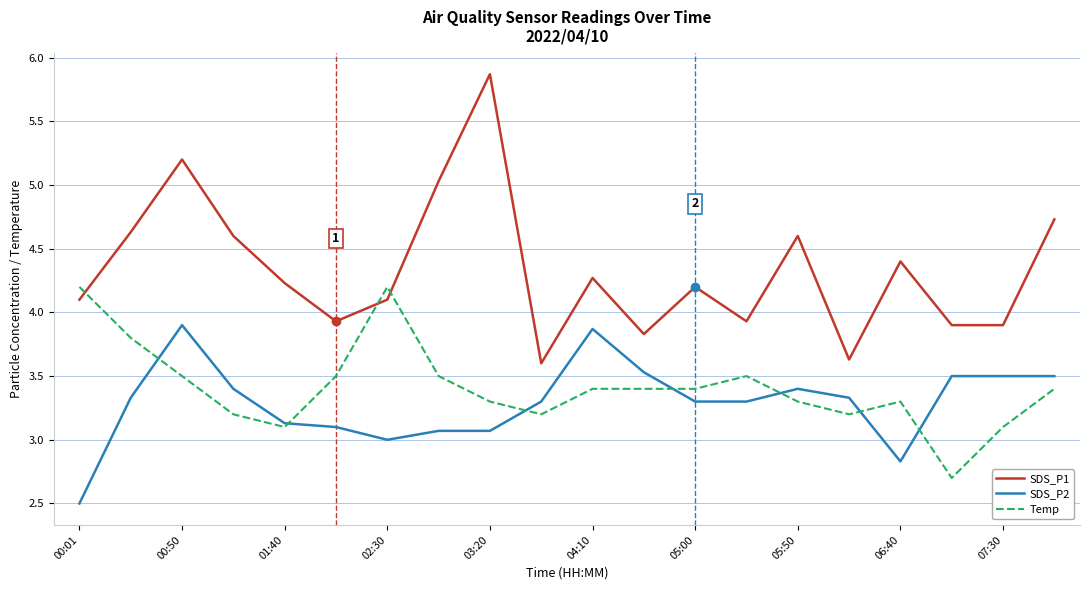

What is the minimum value for SDS_P2?

2.5